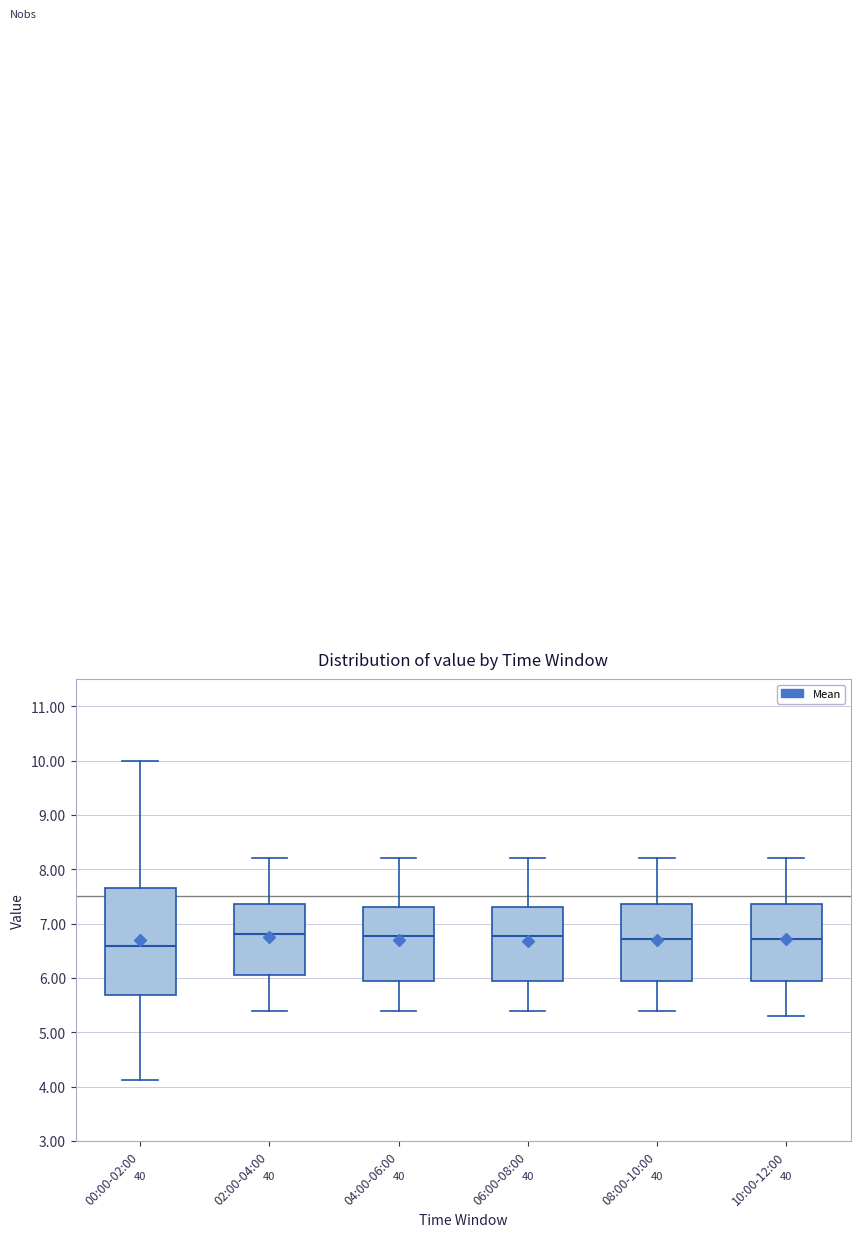

Where is the lower edge of the box for 04:00-06:00 on the y-axis? The values are not printed on the chart, so give them approximately, as read against the axis.

5.9